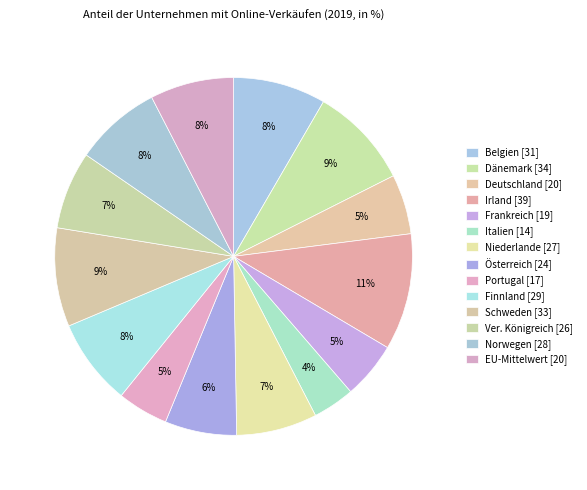

Rank the categories by value from lowest to highest.

Italien [14], Portugal [17], Frankreich [19], Deutschland [20], Österreich [24], Ver. Königreich [26], Niederlande [27], EU-Mittelwert [20], Finnland [29], Norwegen [28], Belgien [31], Schweden [33], Dänemark [34], Irland [39]